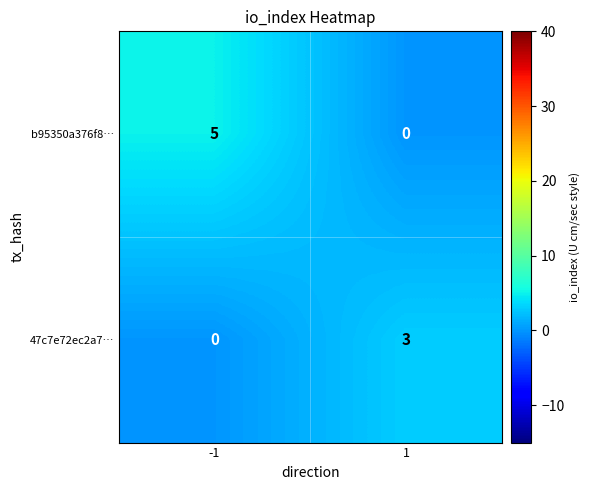

How many distinct data groups are displayed?

2